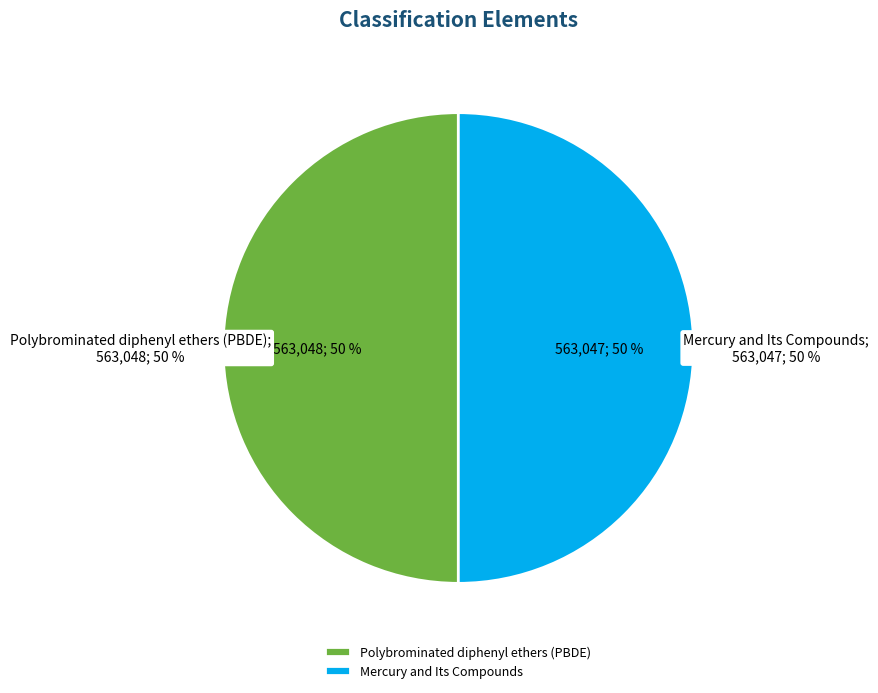

Rank the categories by value from highest to lowest.

Polybrominated diphenyl ethers (PBDE), Mercury and Its Compounds